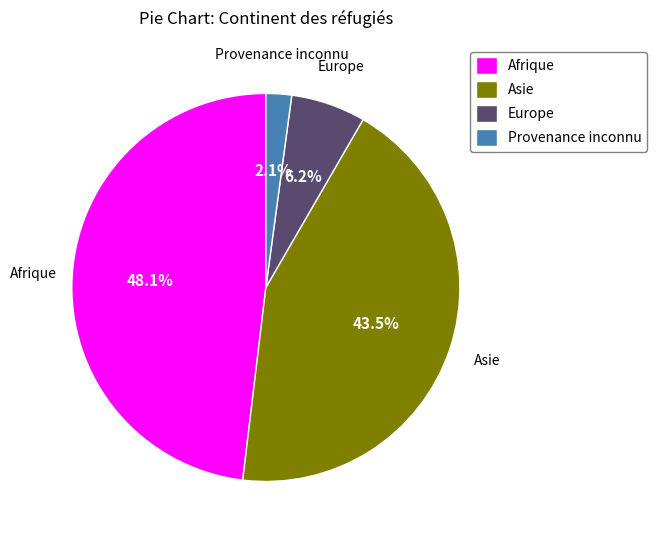

How many slices are in this pie chart?

4